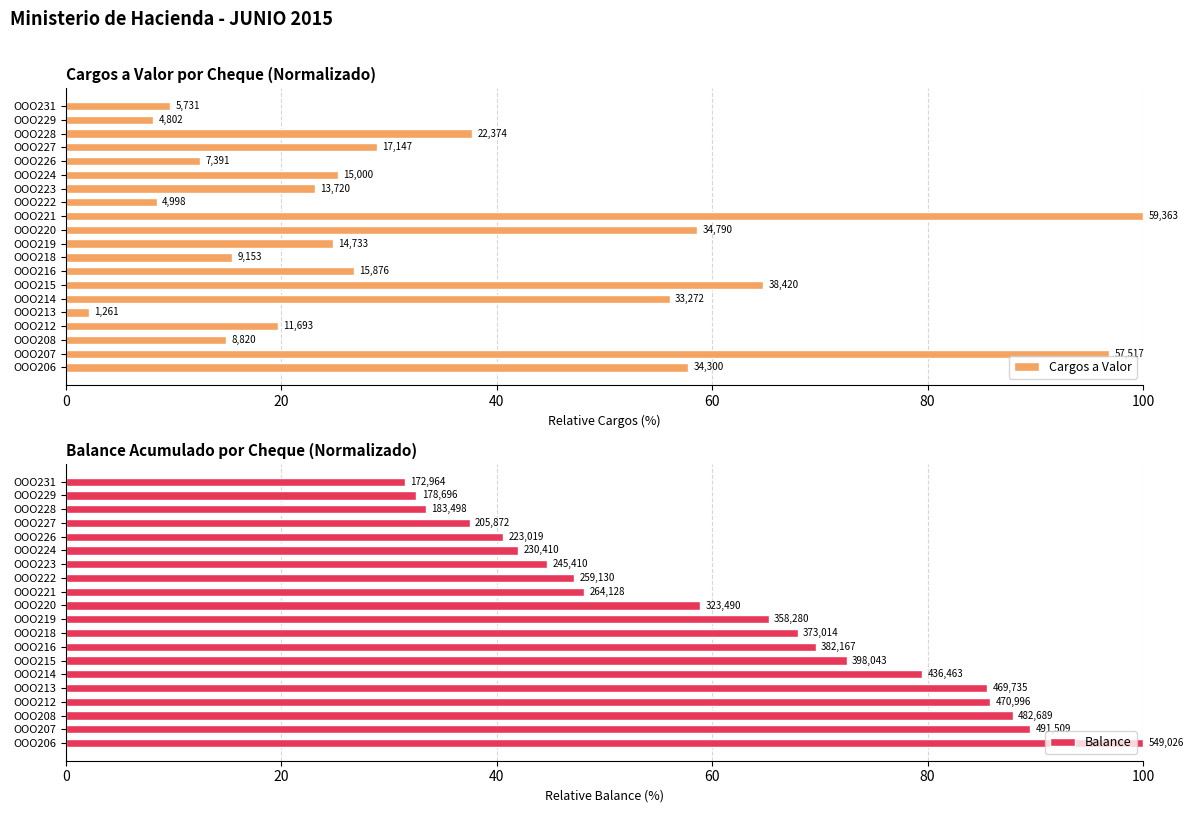

What is the smallest value displayed?

2.1